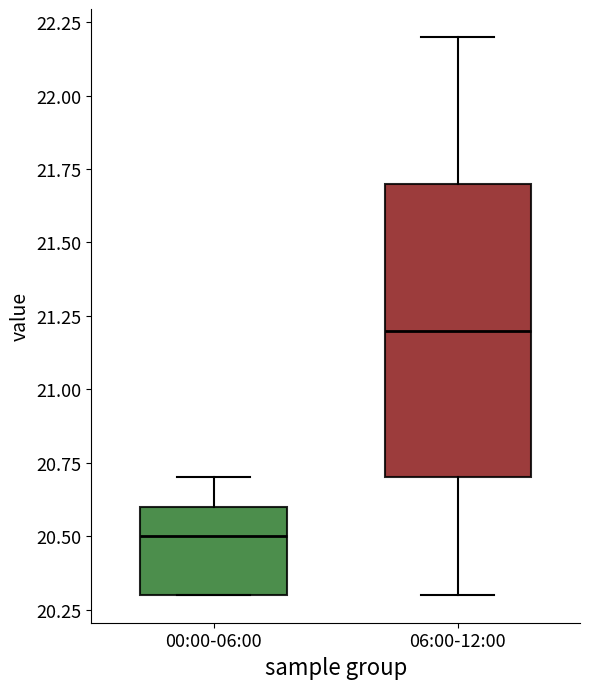

Reading left to right, transcribe this box plot: for each box, give where its median line is, the range the box spans, and where its two whiskers end, as read against the y-axis. The values are not printed on the chart, so give them approximately, as read against the axis.

00:00-06:00: median 20.5, box 20.3 to 20.6, whiskers 20.3 to 20.7
06:00-12:00: median 21.2, box 20.7 to 21.7, whiskers 20.3 to 22.2